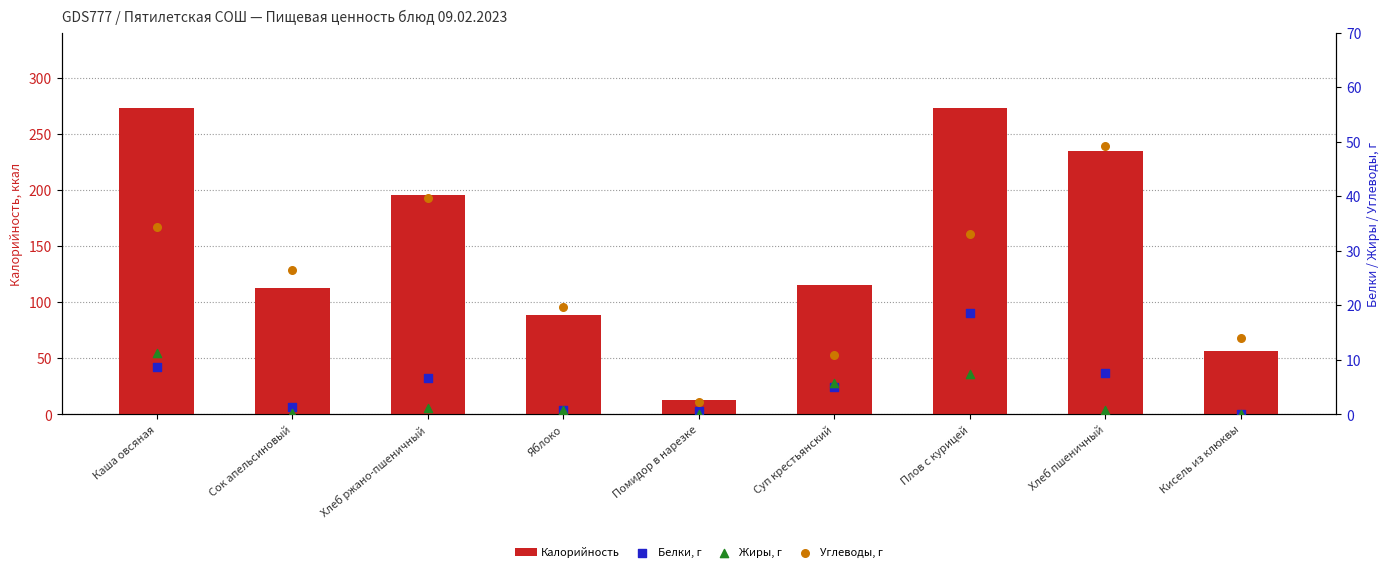

At how many categories does at least one series exceed 241?

2